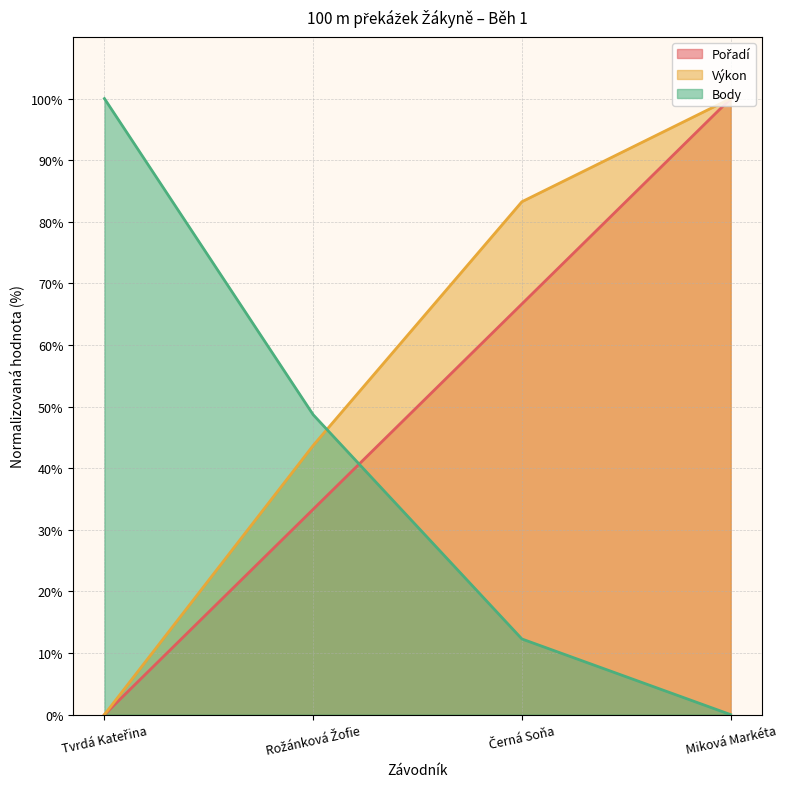

How many times do Body and Výkon cross each other?

1